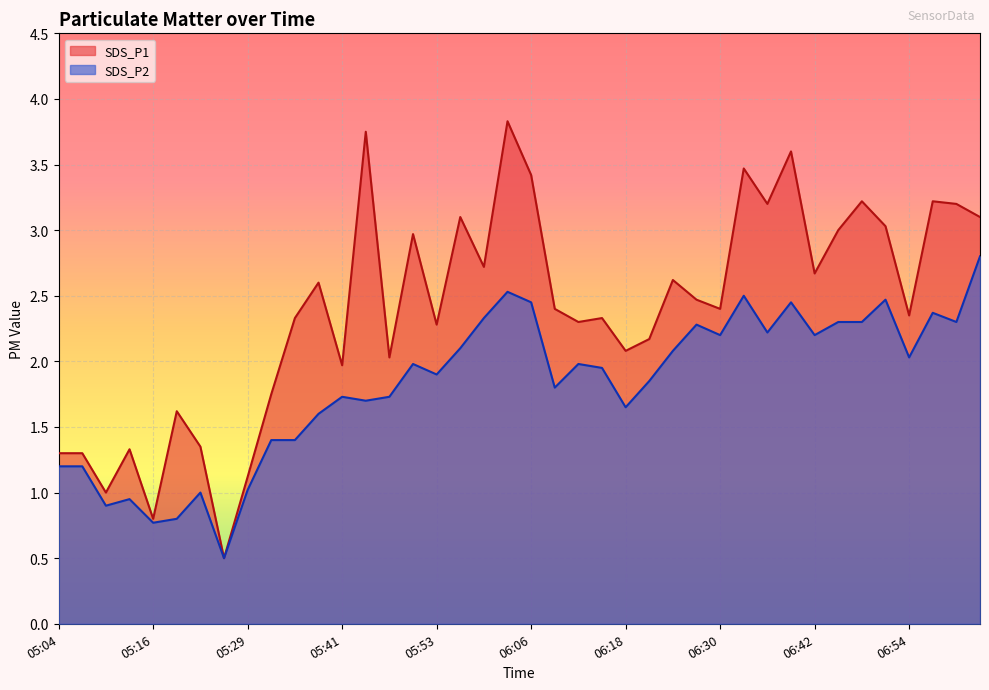

Which label corresponds to the largest value in the chart?

06:03